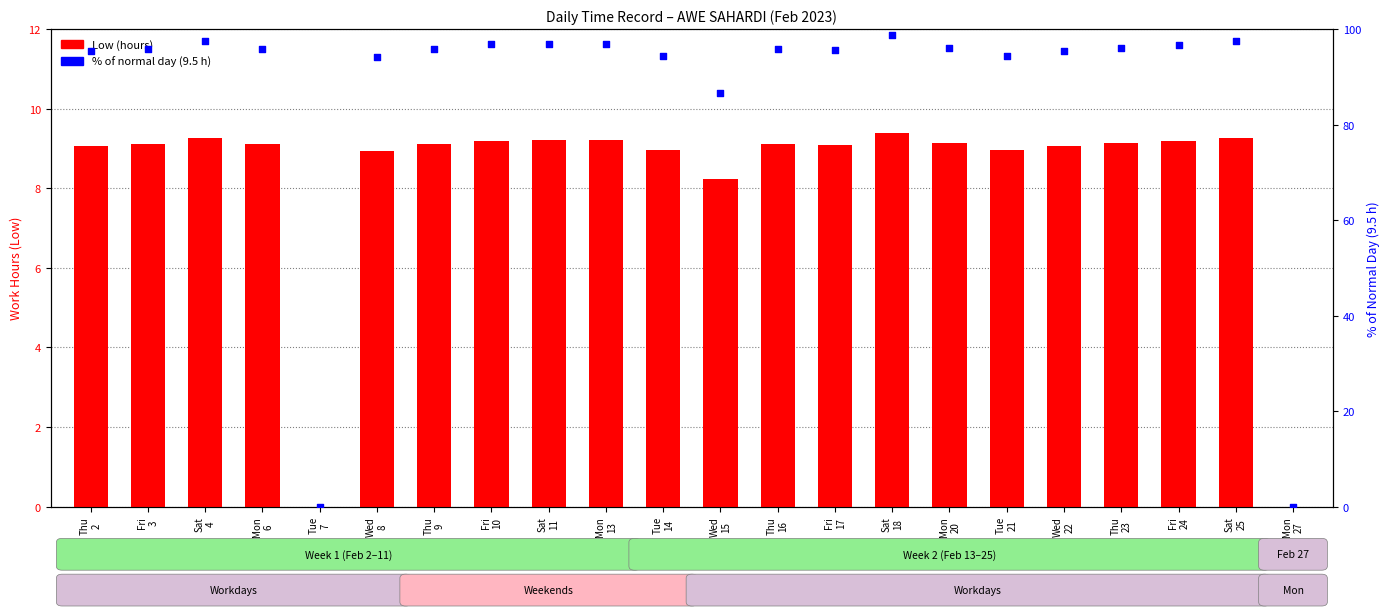

At how many categories does at least one series exceed 16?

20